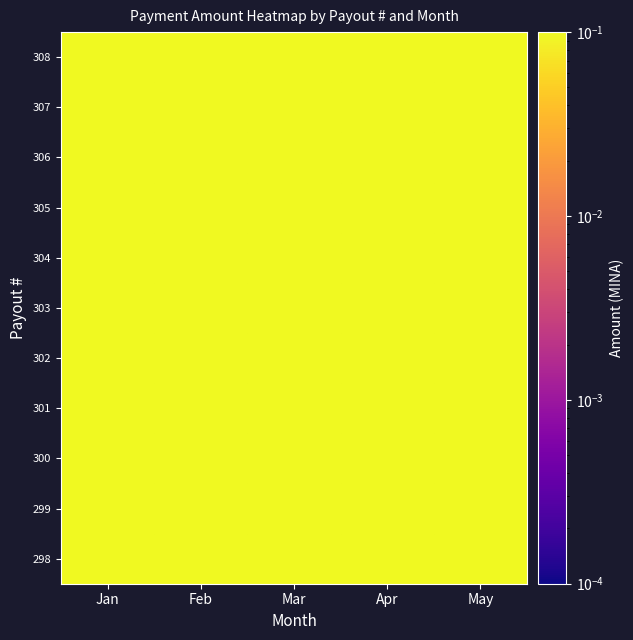

Reading left to right, transcribe all the data shown in this chart.

298: Jan=0.2	Feb=0.2	Mar=0.2	Apr=0.2	May=0.2
299: Jan=0.3	Feb=0.2	Mar=0.3	Apr=0.3	May=0.3
300: Jan=0.2	Feb=0.3	Mar=0.2	Apr=0.2	May=0.2
301: Jan=0.3	Feb=0.2	Mar=0.3	Apr=0.3	May=0.2
302: Jan=0.2	Feb=0.3	Mar=0.2	Apr=0.2	May=0.2
303: Jan=0.3	Feb=0.2	Mar=0.2	Apr=0.2	May=0.3
304: Jan=0.2	Feb=0.3	Mar=0.2	Apr=0.2	May=0.2
305: Jan=0.3	Feb=0.2	Mar=0.3	Apr=0.3	May=0.3
306: Jan=0.2	Feb=0.3	Mar=0.2	Apr=0.2	May=0.2
307: Jan=0.3	Feb=0.2	Mar=0.3	Apr=0.3	May=0.3
308: Jan=0.2	Feb=0.2	Mar=0.3	Apr=0.3	May=0.2